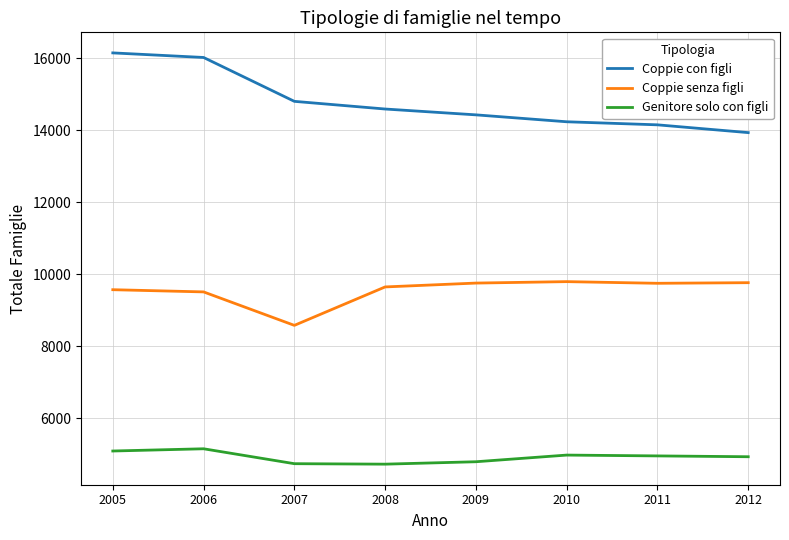

Which series has the largest range (max minus min)?

Coppie con figli